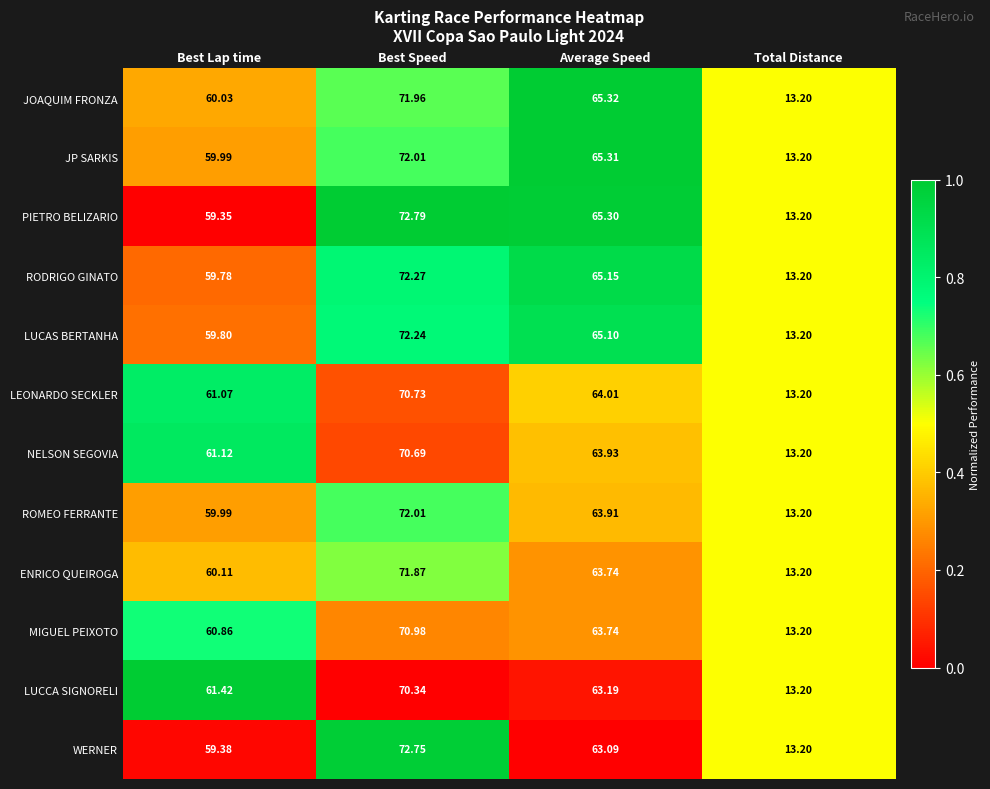

At which category is the sum across all series the highest?

Best Speed